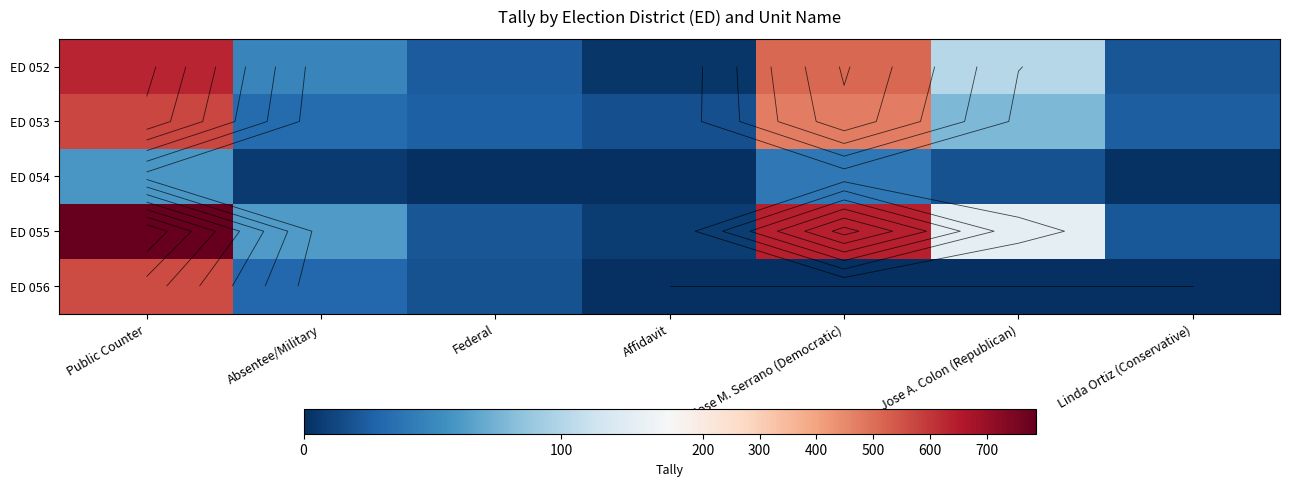

How many data points in ED 054 are less than 6?

3